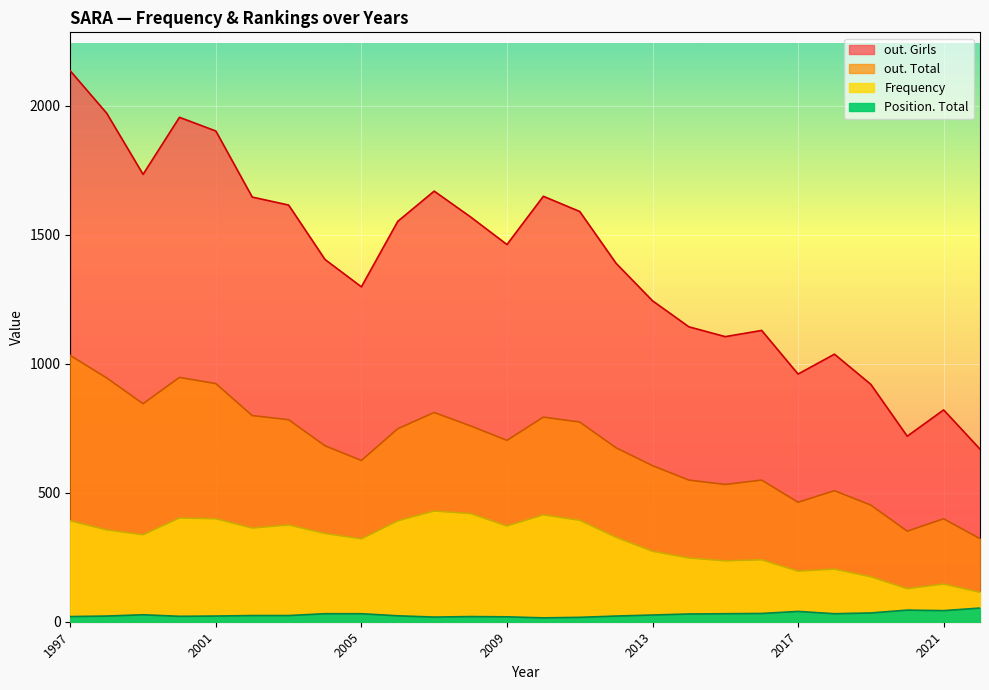

List the labels in order of out. Girls value, largest first.

1997, 1998, 2000, 2001, 1999, 2007, 2010, 2002, 2003, 2011, 2008, 2006, 2009, 2004, 2012, 2005, 2013, 2014, 2016, 2015, 2018, 2017, 2019, 2021, 2020, 2022